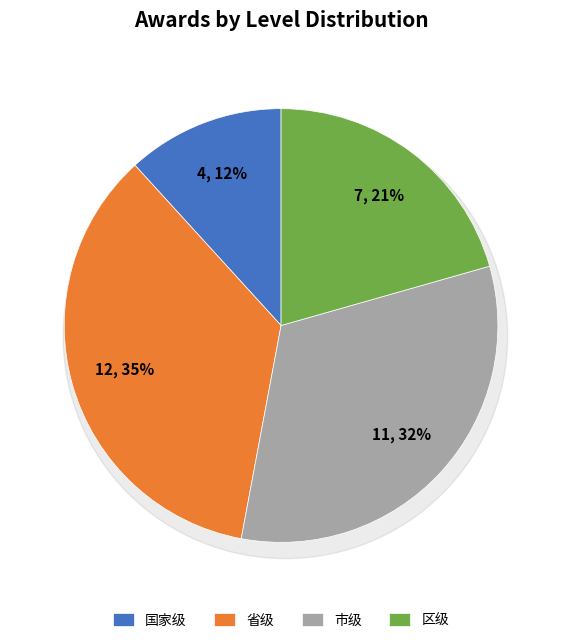

To the nearest percent, what is the average slice percentage?

25%